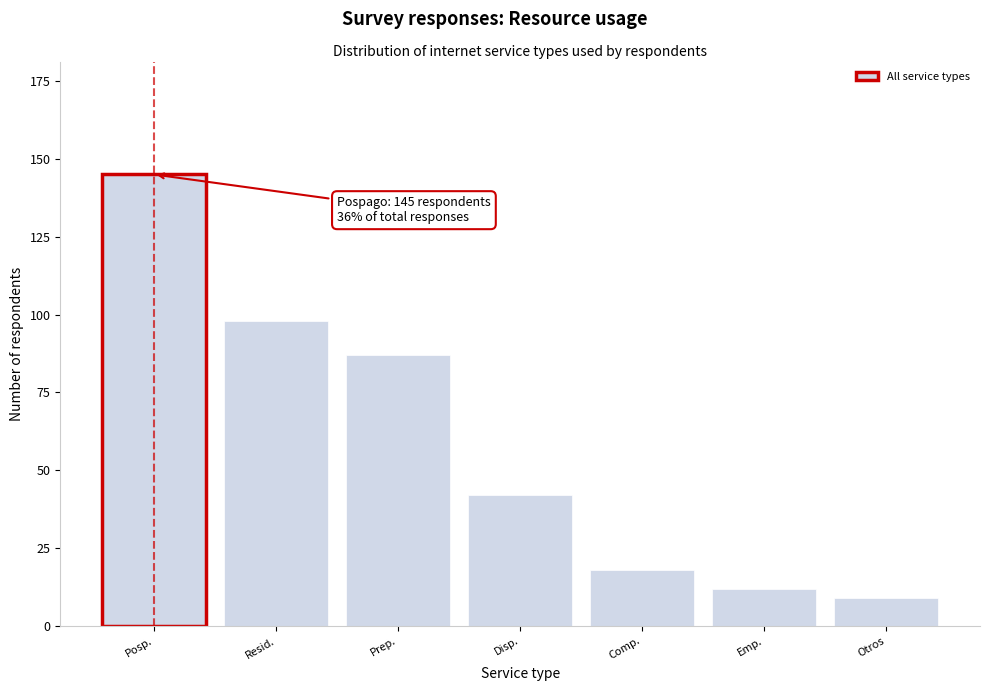

Reading left to right, transcribe all the data shown in this chart.

145	98	87	42	18	12	9